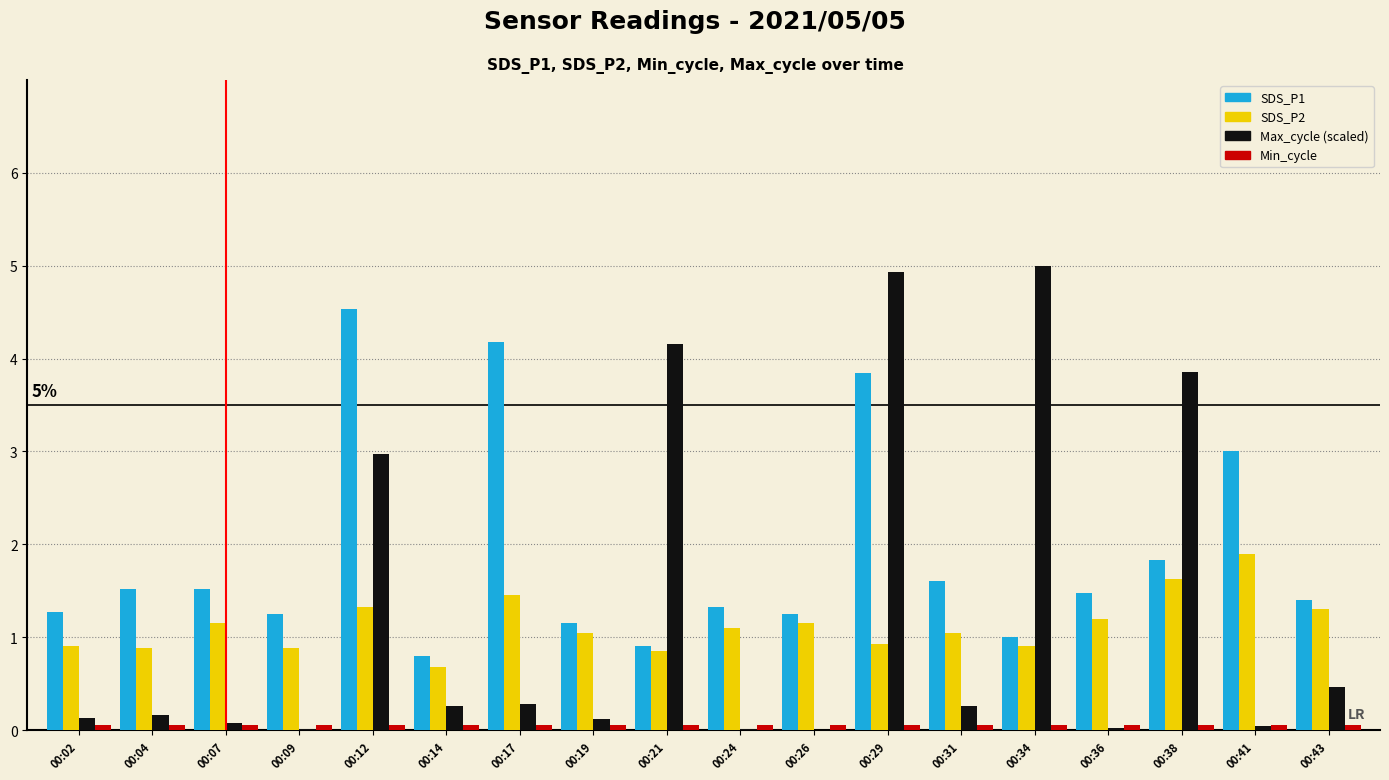

Are the bars horizontal?

No